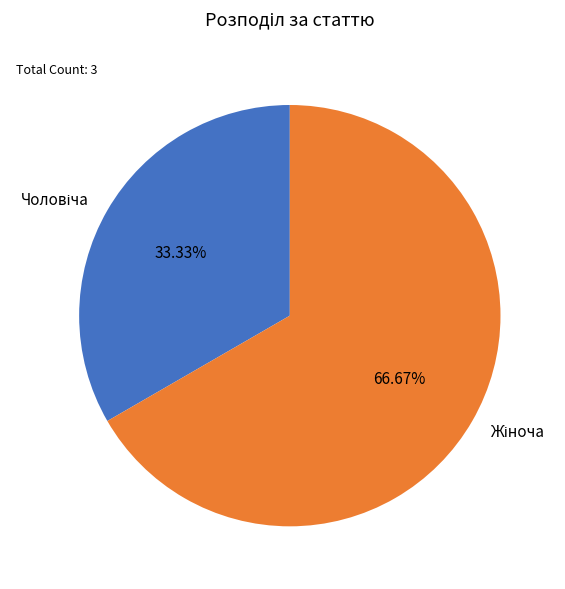

Is there a majority slice in this chart?

Yes